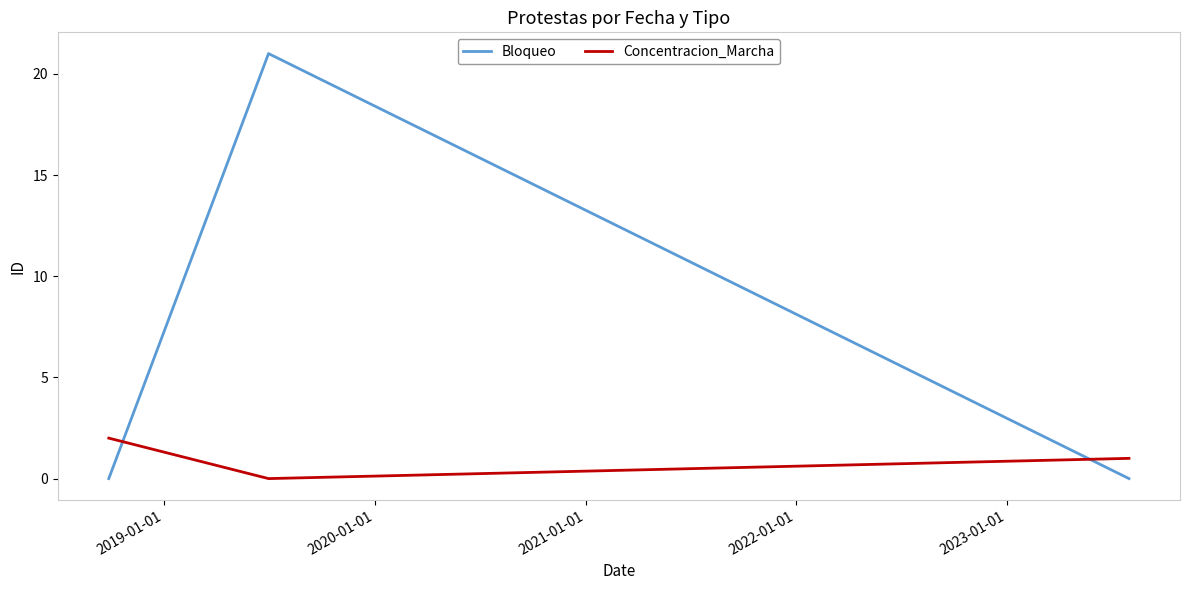

How many values in the Concentracion_Marcha series are below 1?

1